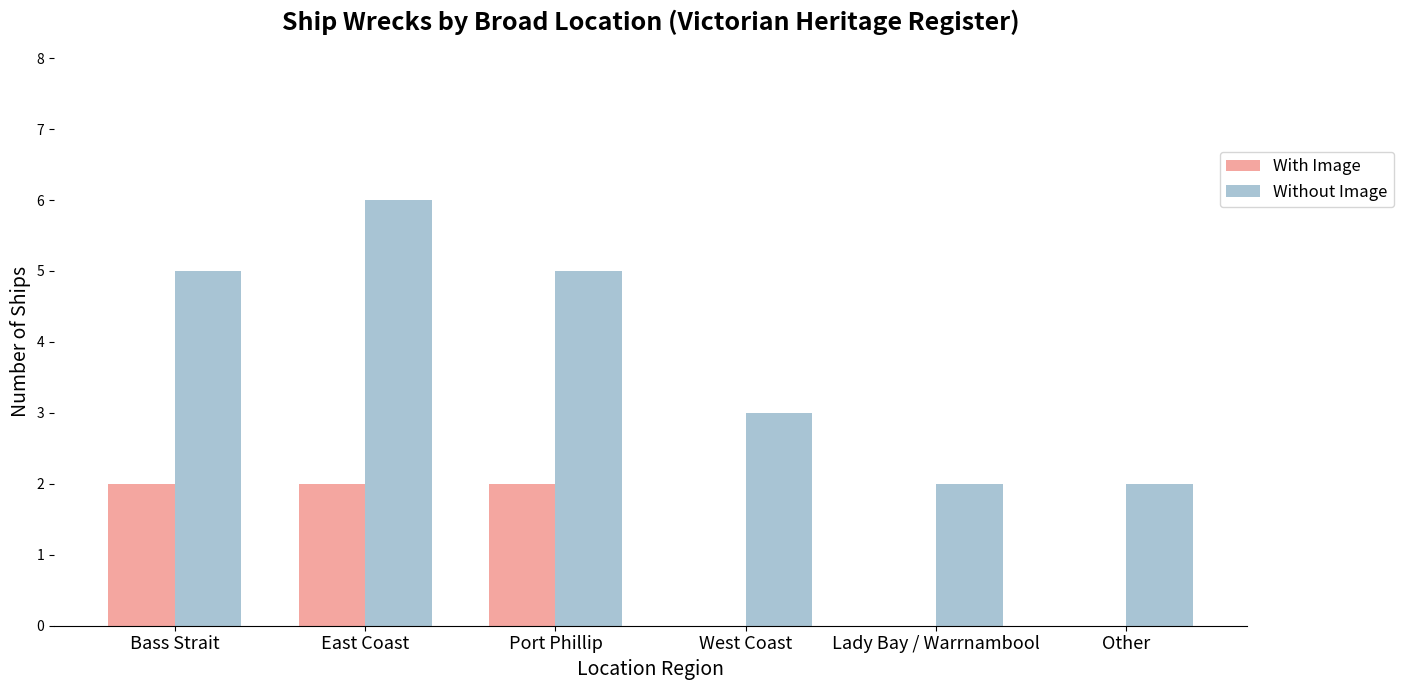

Is the value of With Image at Bass Strait greater than the value of Without Image at Bass Strait?

No